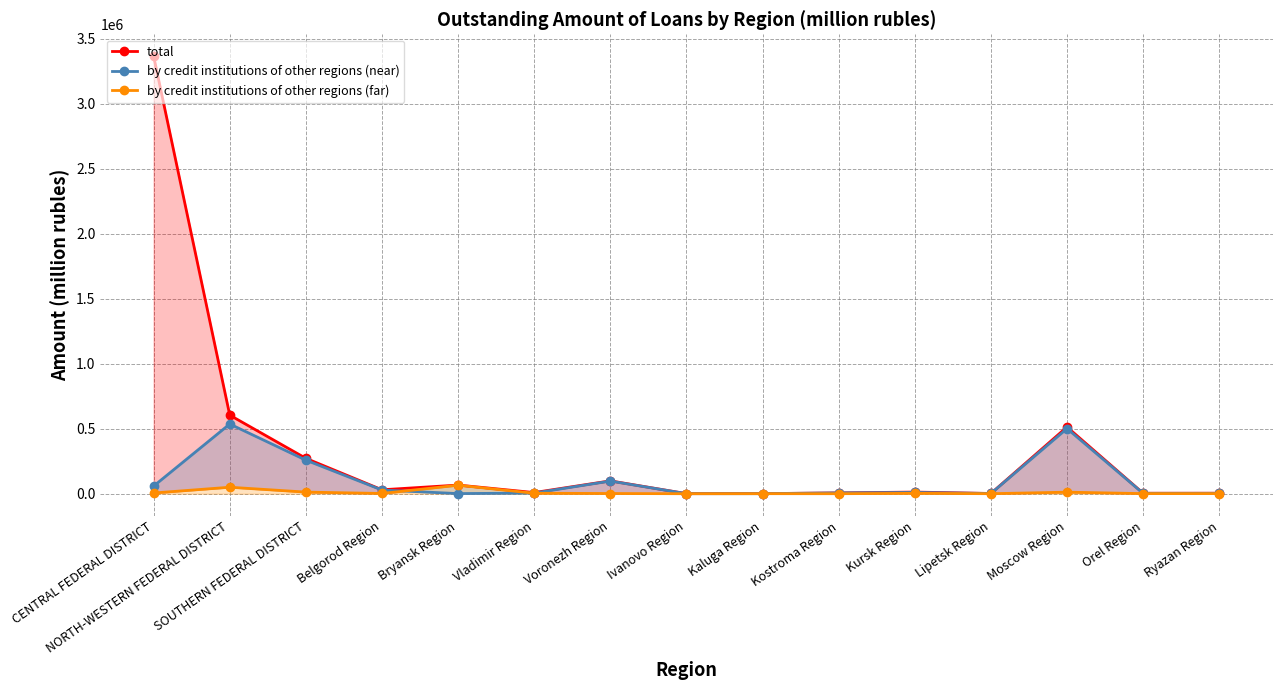

What is the difference between the second highest and minimum values in the by credit institutions of other regions (far) series?

49843